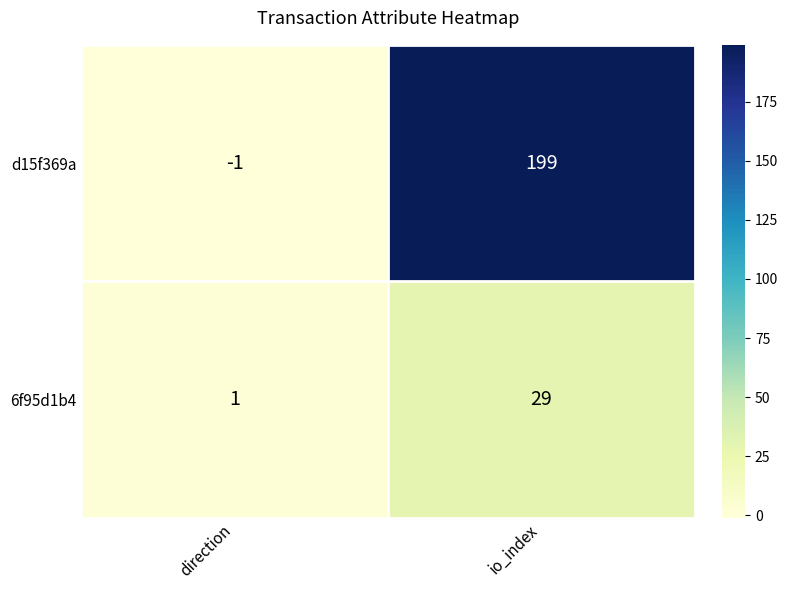

At how many categories does at least one series exceed 30?

1